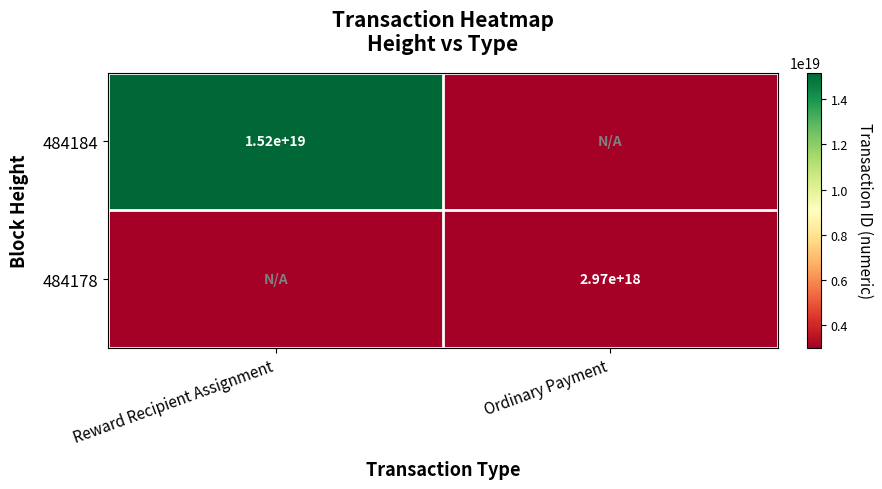

Is the value of 484178 at Ordinary Payment greater than the value of 484184 at Reward Recipient Assignment?

No